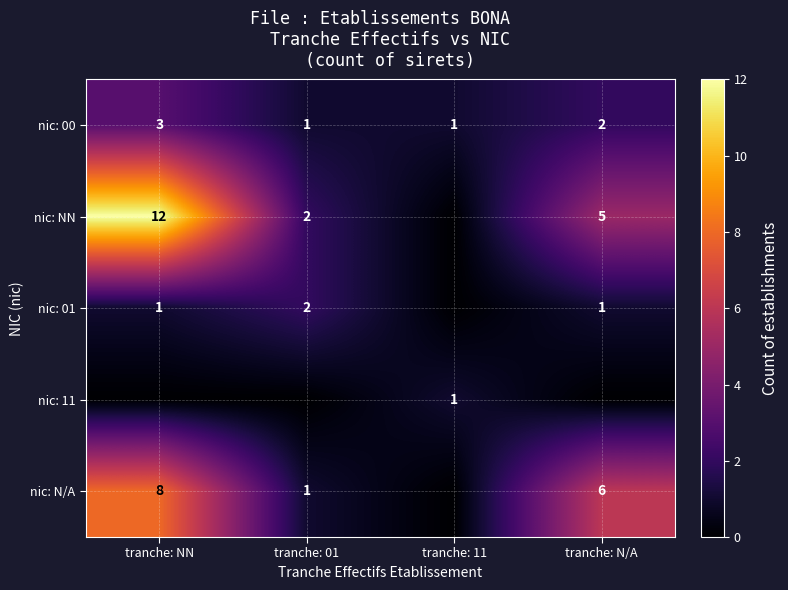

The value of nic: N/A at tranche: 01 is 1. True or false?

True